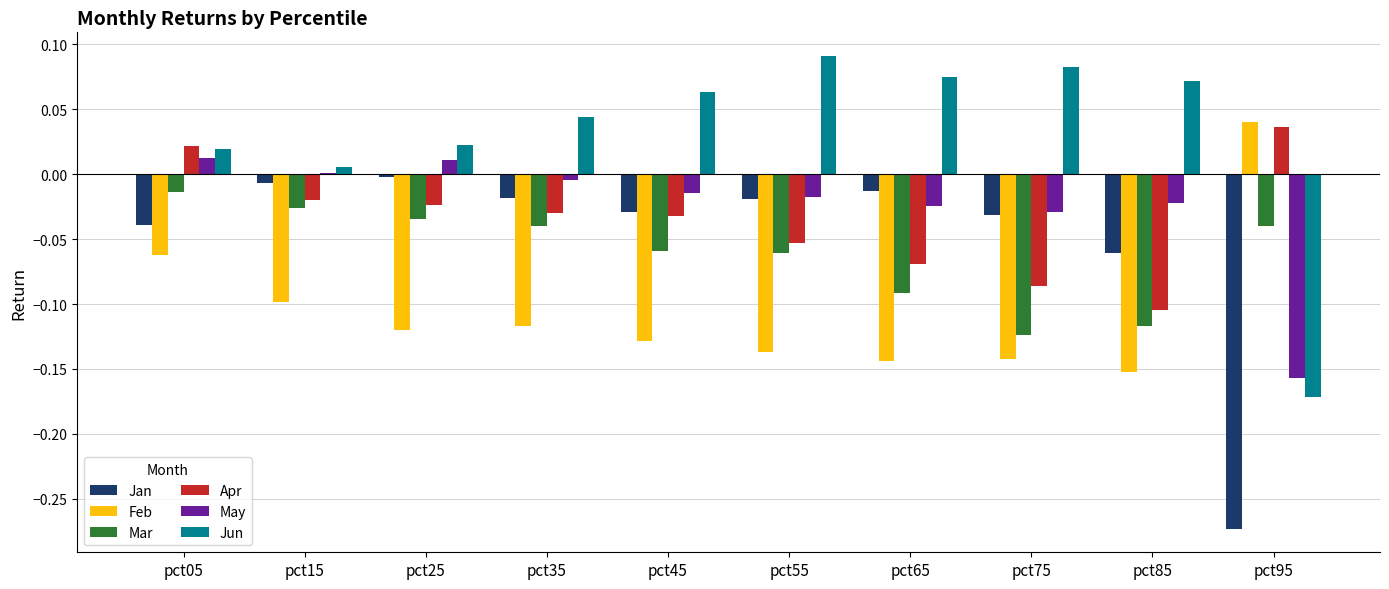

How many groups of bars are there?

10